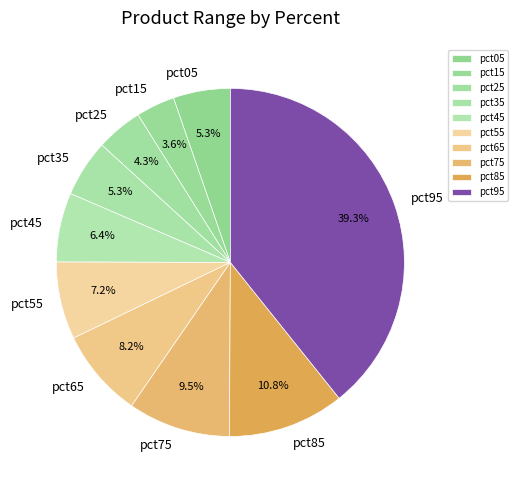

Is pct15 the majority of the pie?

No